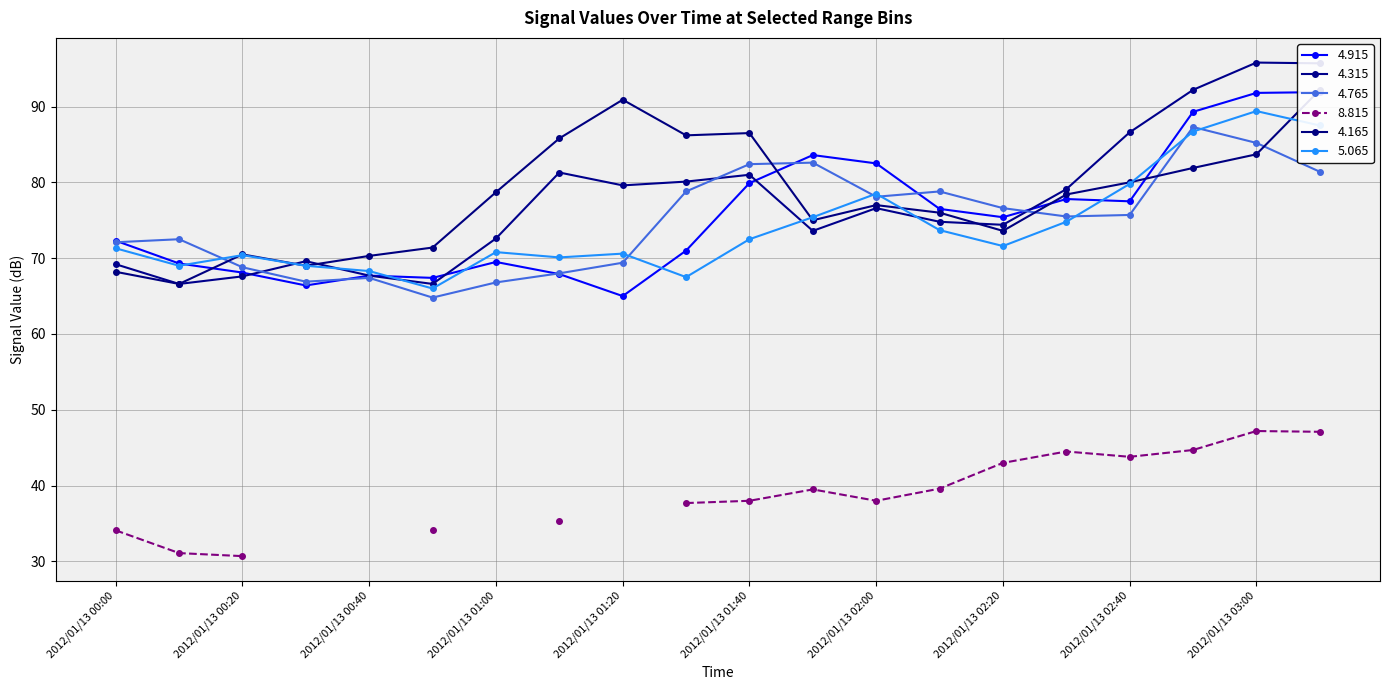

What is the maximum value for 5.065?

89.4